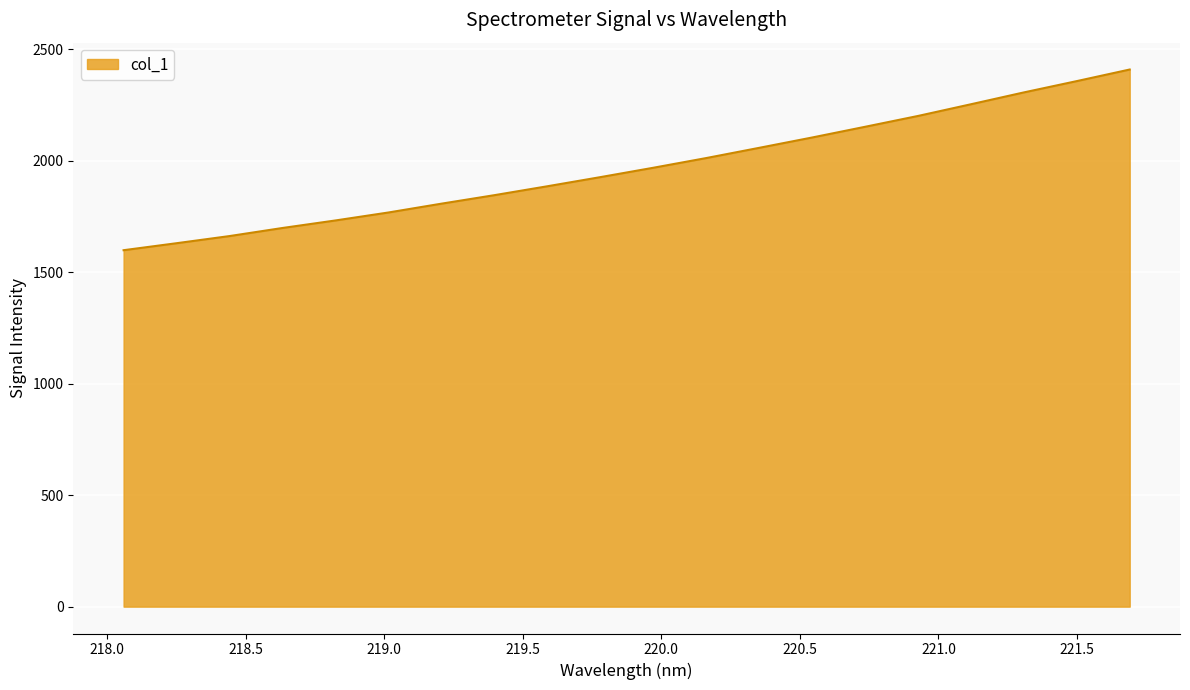

What is the average value?

1968.3